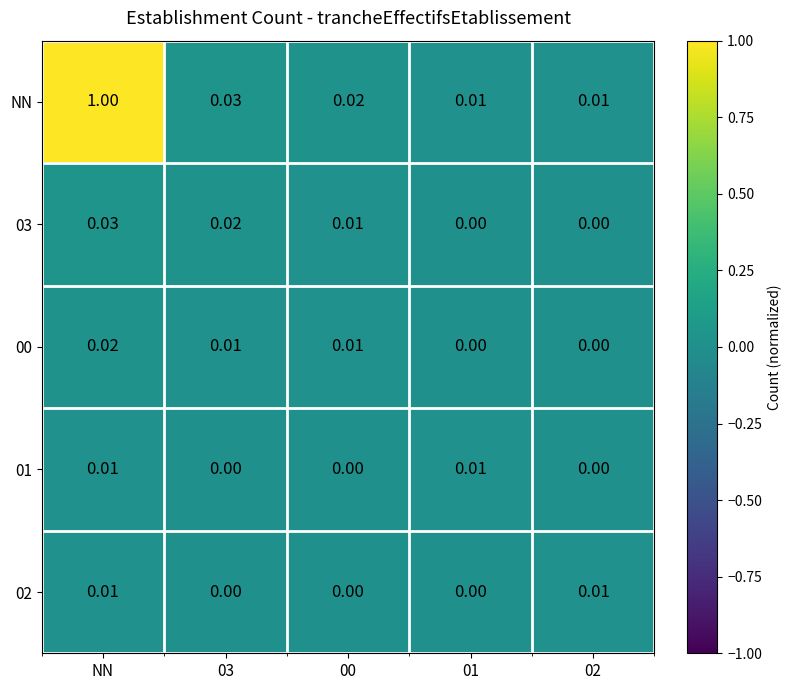

Is the value of 03 at 01 greater than the value of 01 at NN?

No